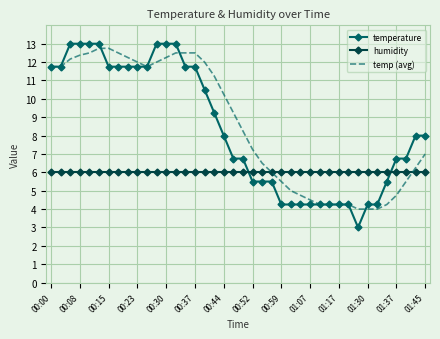

Which series has the widest spread of values?

temperature